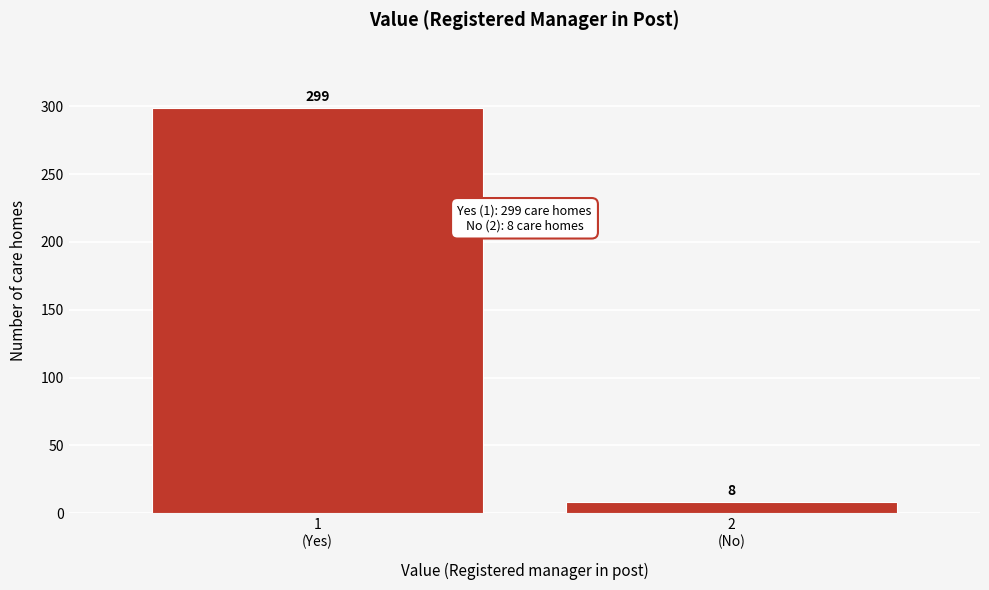

Reading right to left, list all the values displayed in this chart.

8	299